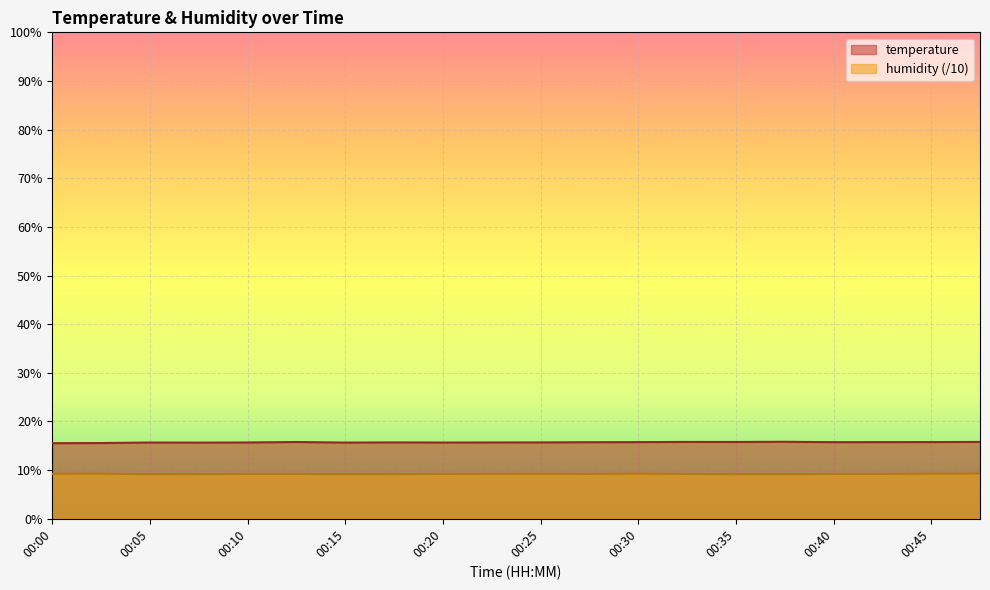

How many temperature values are between 15 and 16?

20